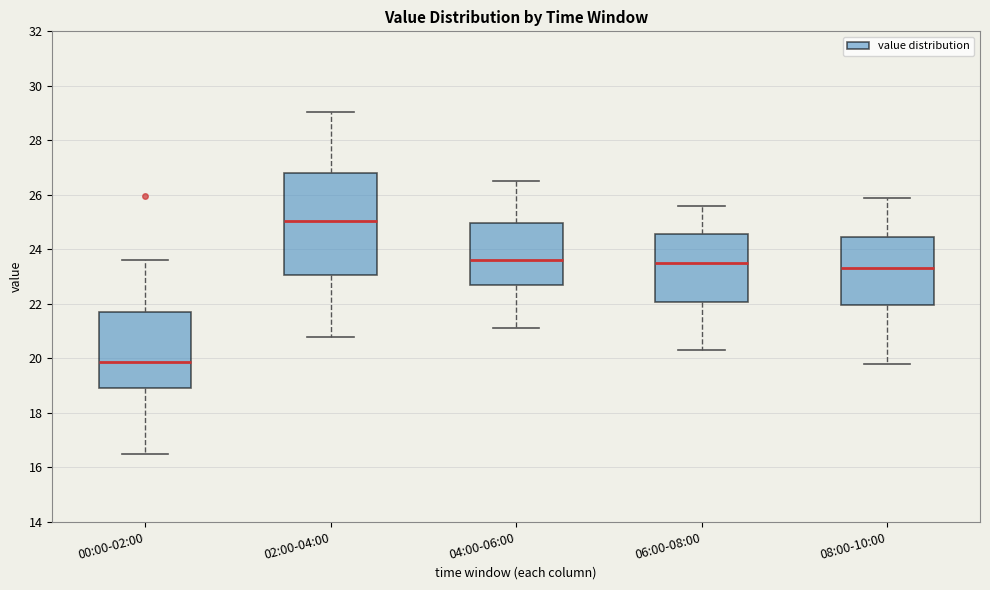

Which box's median line is the lowest?

00:00-02:00